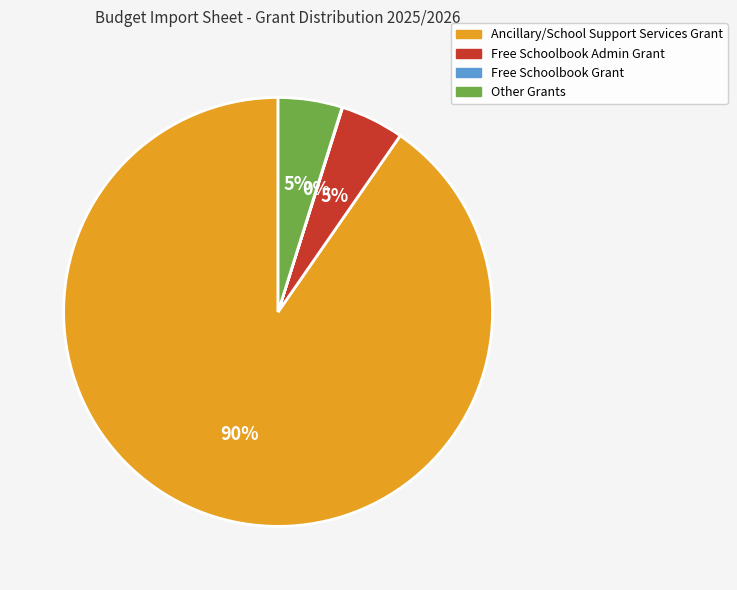

Is there a majority slice in this chart?

Yes